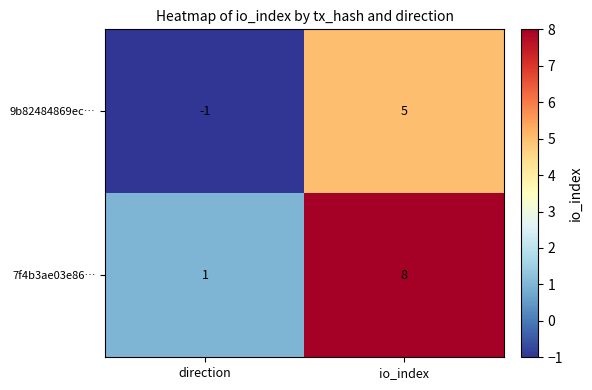

At direction, list the series in order from largest to smallest.

7f4b3ae03e86…, 9b82484869ec…